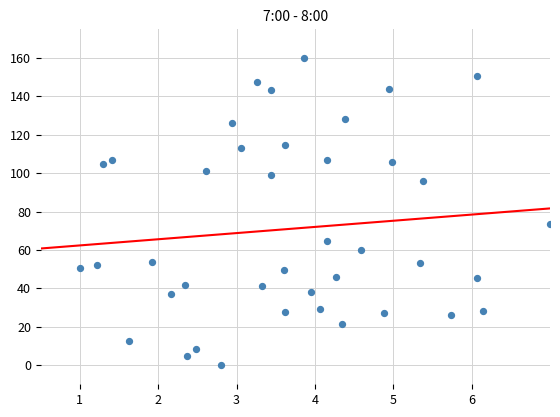

What Y value in the scatter plot is closest to 80?

73.4